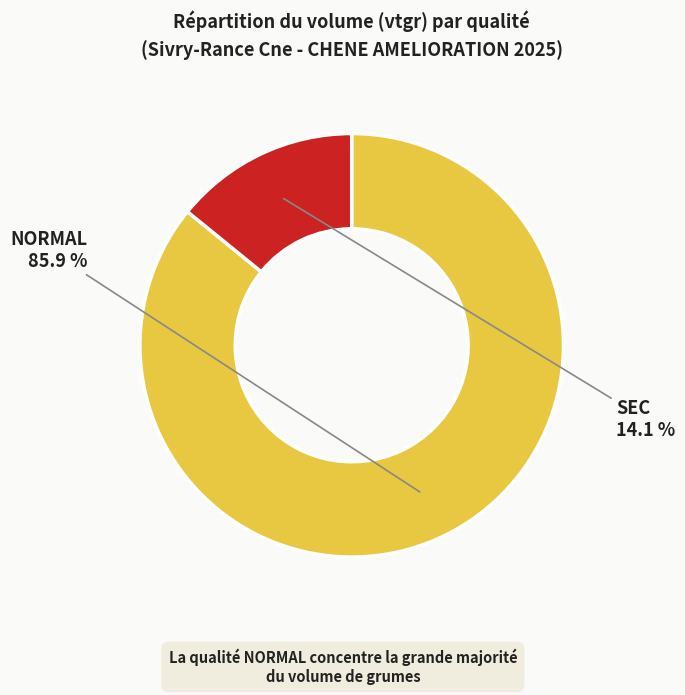

Does any single category account for the majority?

Yes